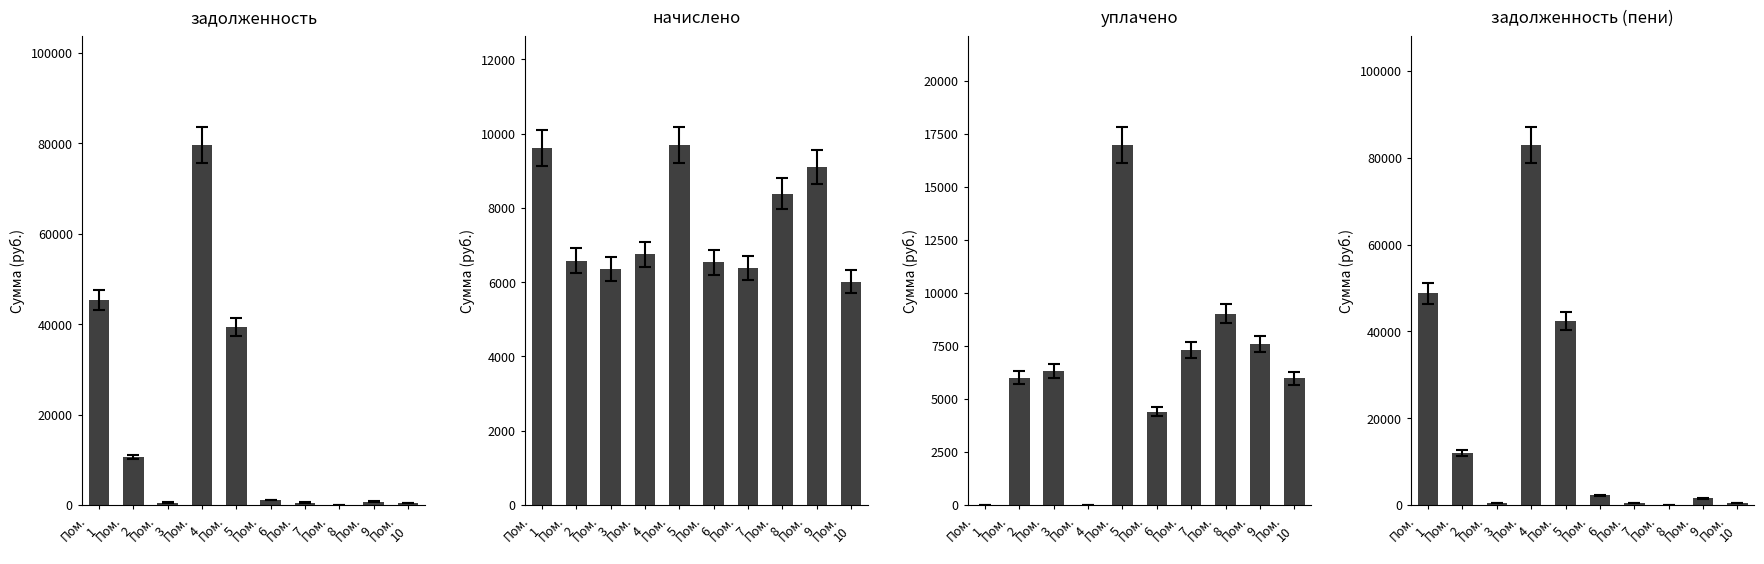

The value of задолженность at Пом.
3 is 205.8. True or false?

False